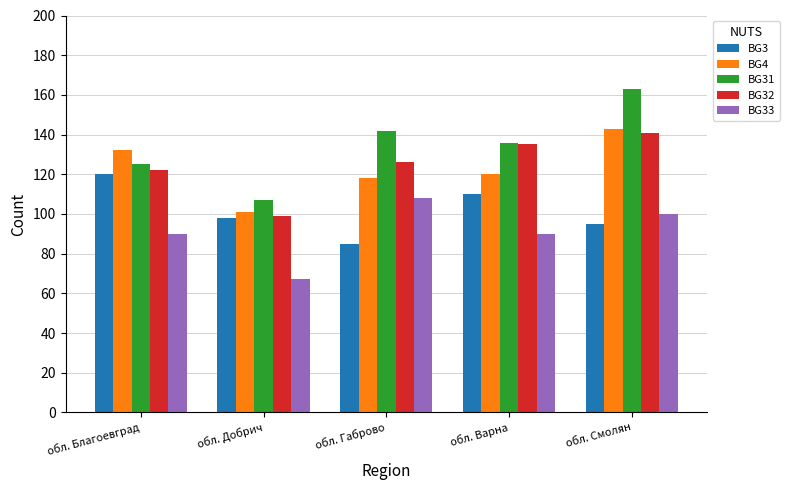

What position from the right is обл. Добрич?

4